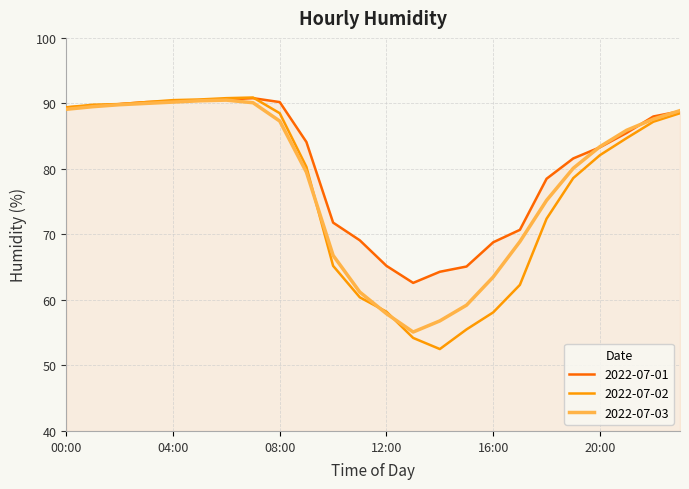

Which series has the largest total across all categories?

2022-07-01